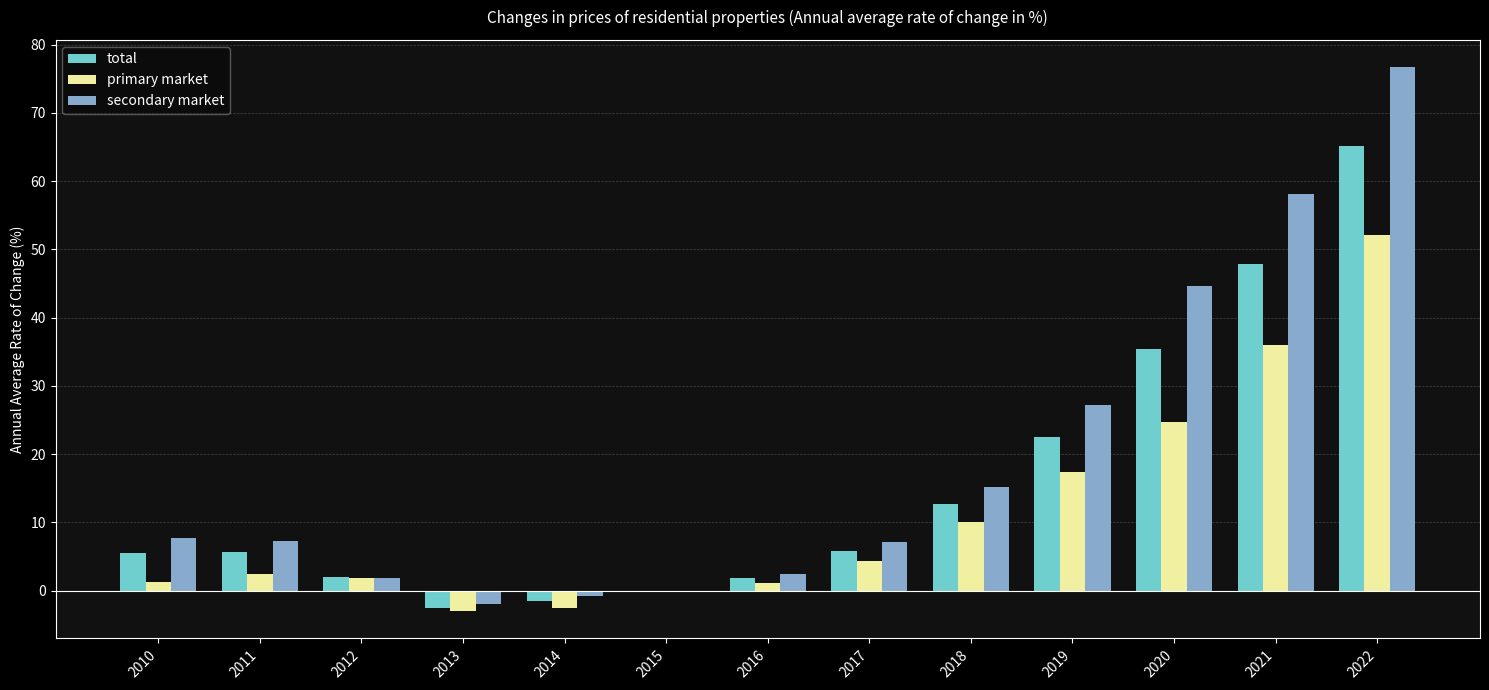

Count the number of data series in this chart.

3